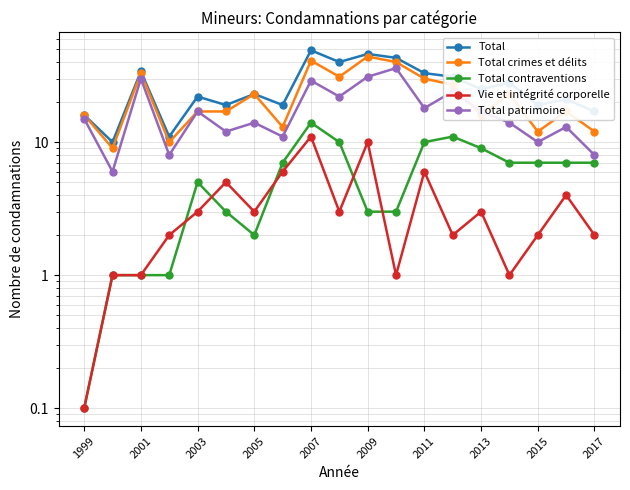

What is the maximum value for Total patrimoine?

36.0